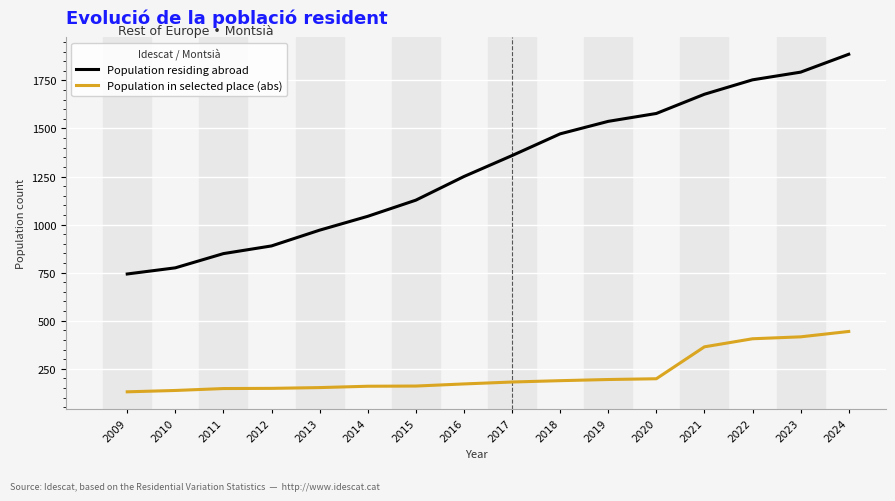

The value of Population residing abroad at 2012 is 1280. True or false?

False